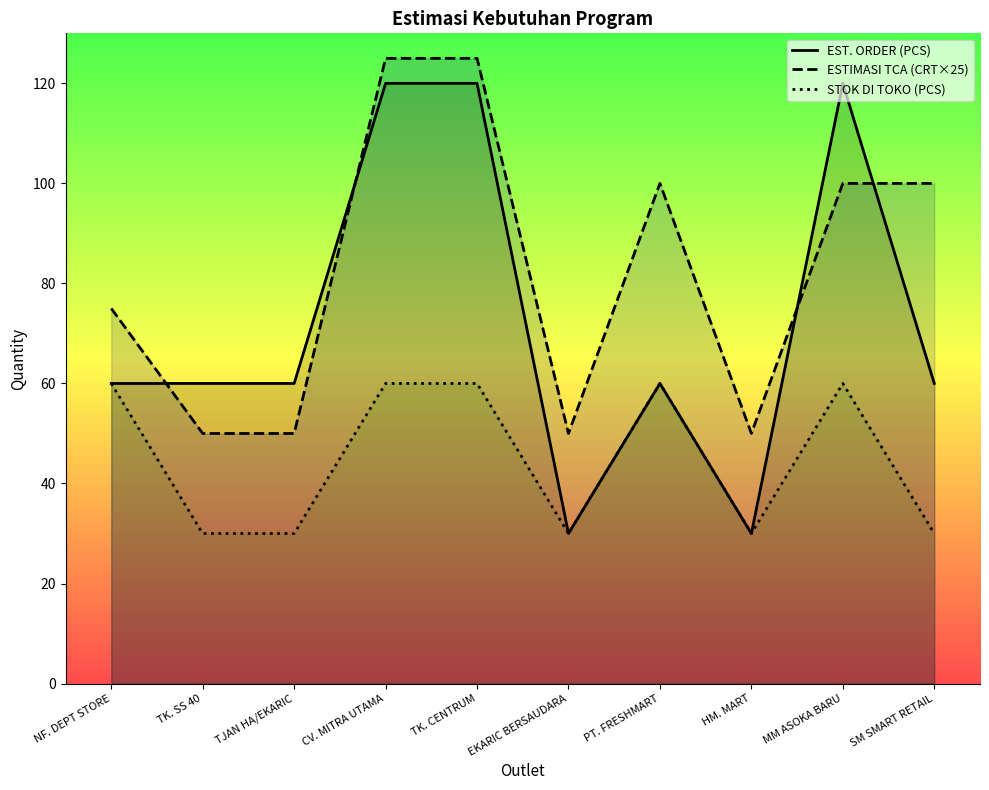

What position from the left is CV. MITRA UTAMA?

4